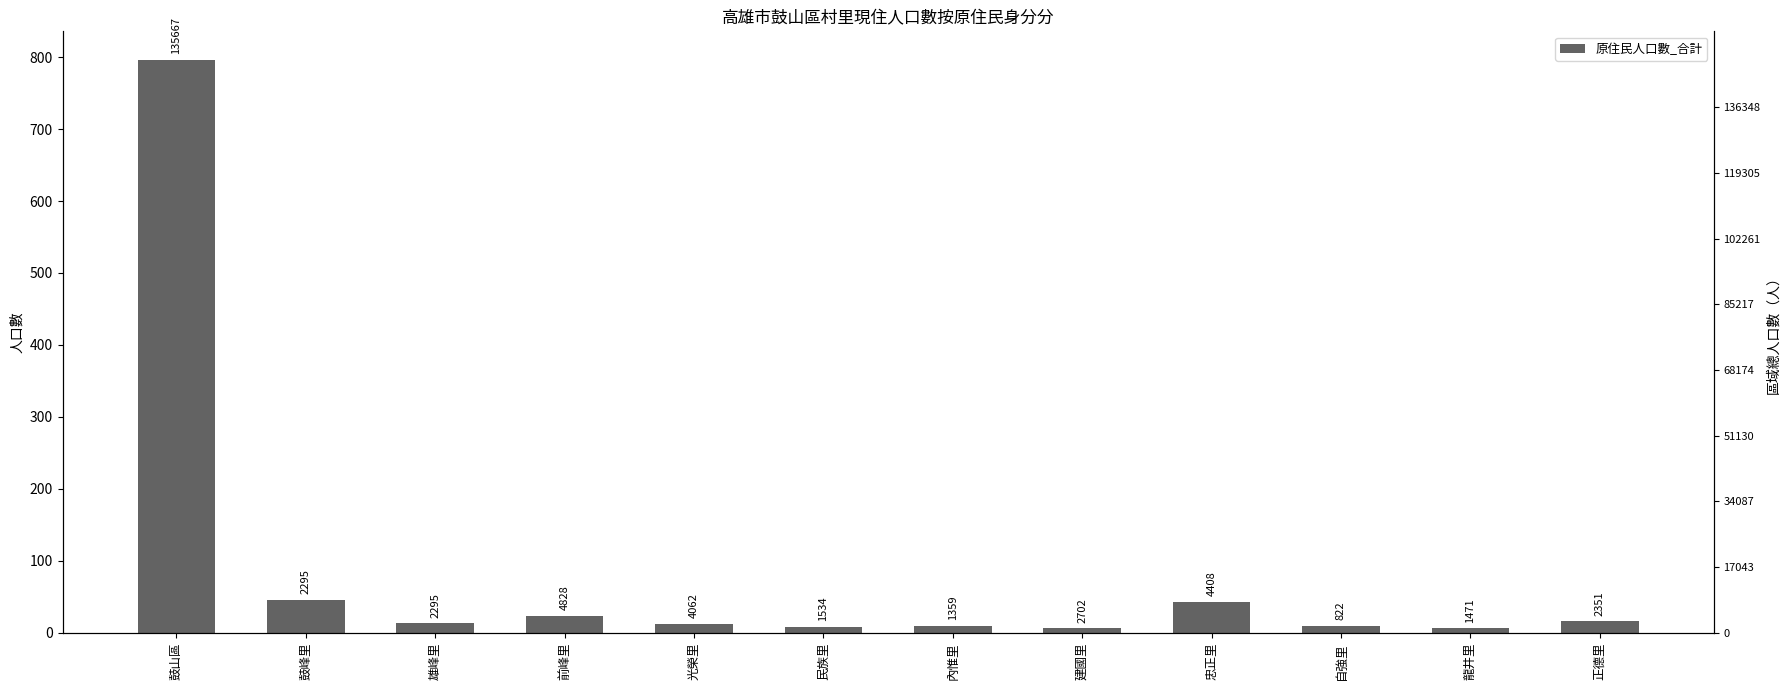

Which category has the highest value across all series?

鼓山區